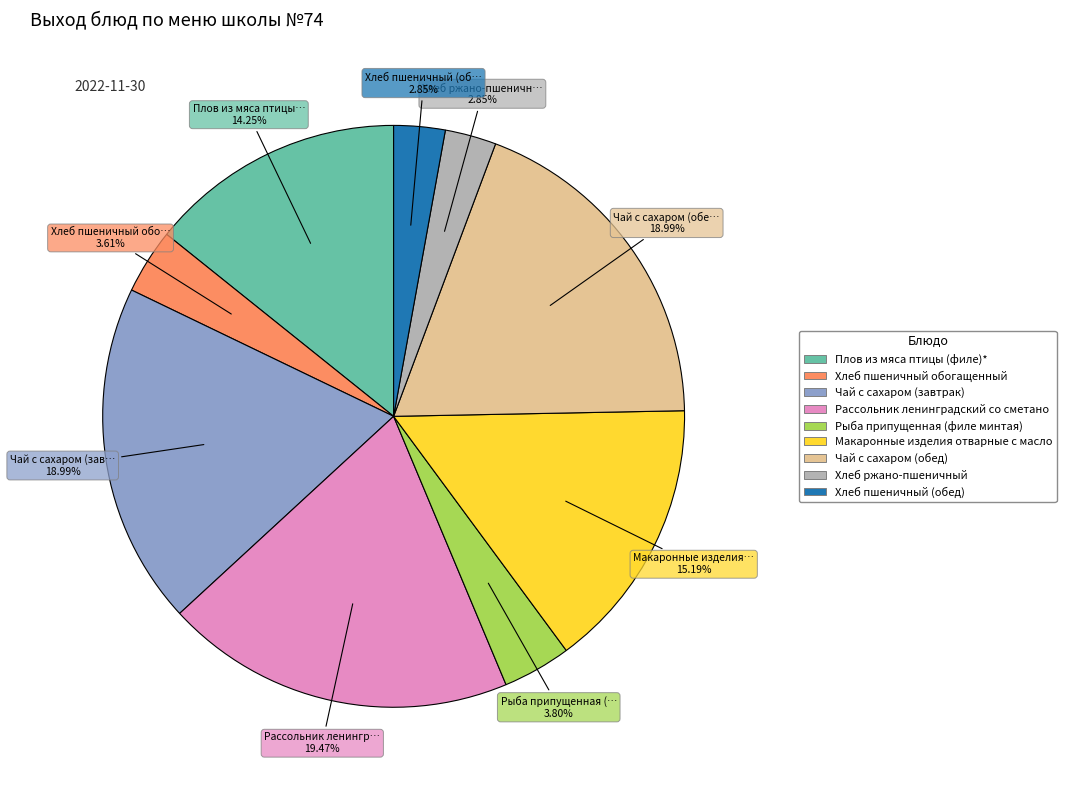

Is there any slice that represents more than half of the pie?

No